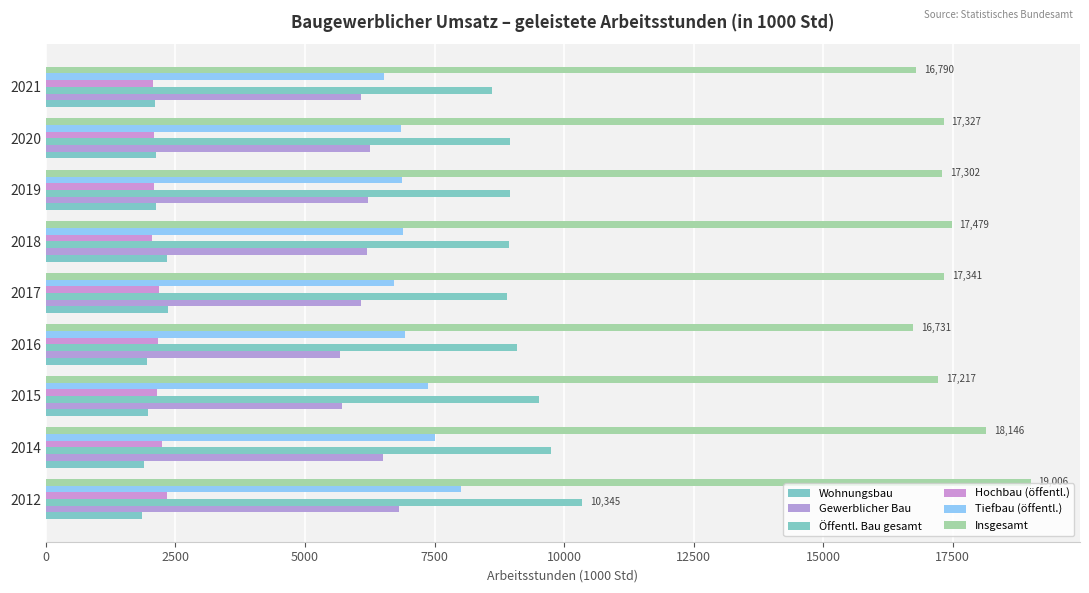

How many values in the Wohnungsbau series are below 2101?

4